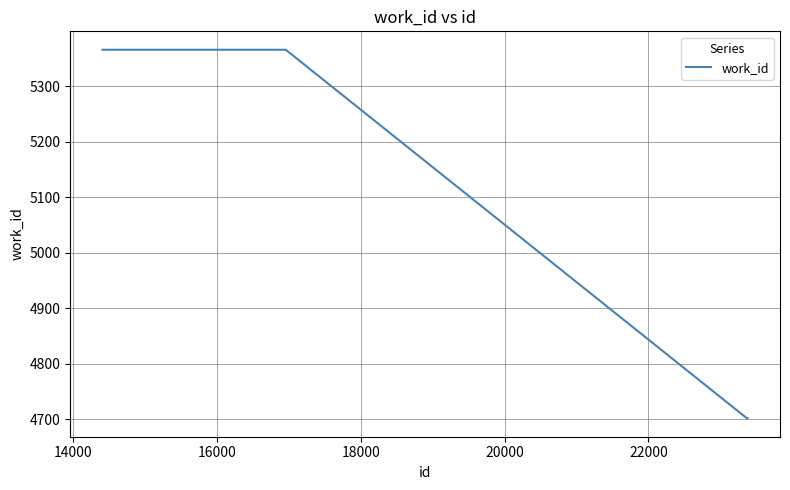

What is the smallest value displayed?

4702